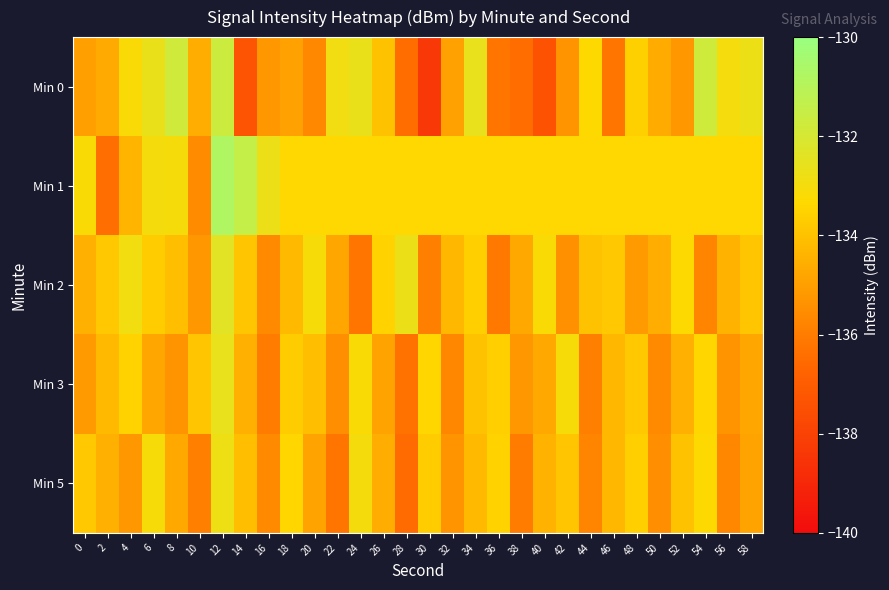

Rank the series at 14 from lowest to highest value.

Min 0, Min 3, Min 5, Min 2, Min 1